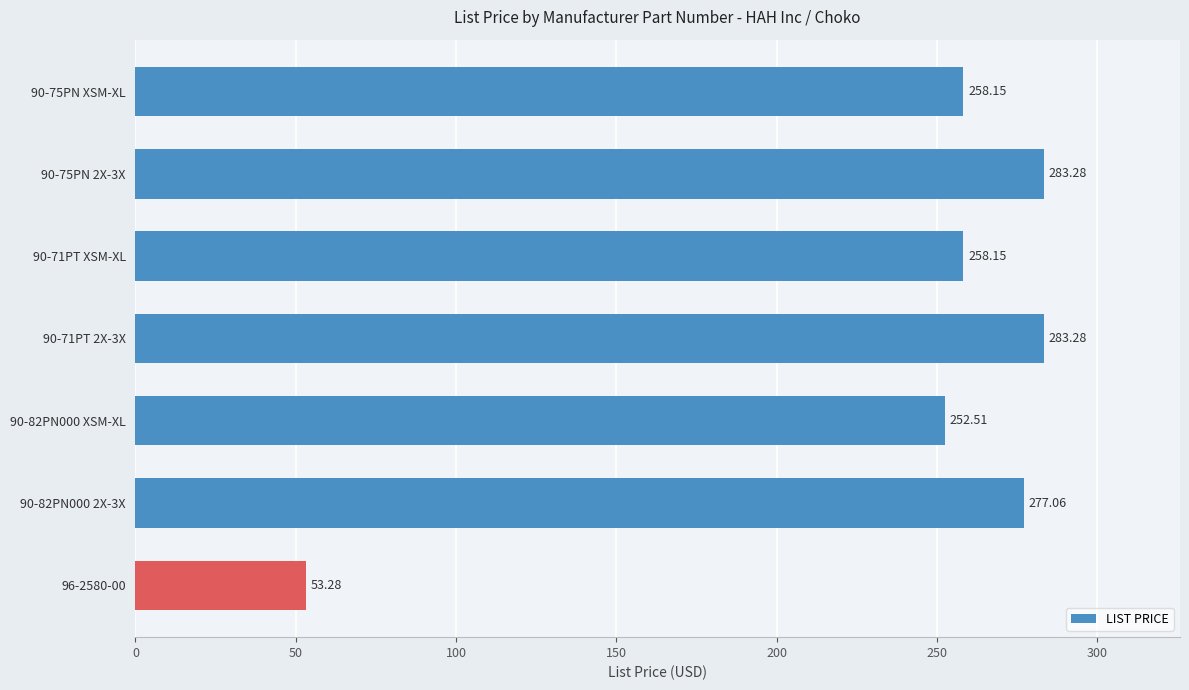

What is the change in value from 90-75PN 2X-3X to 90-71PT XSM-XL?

-25.1